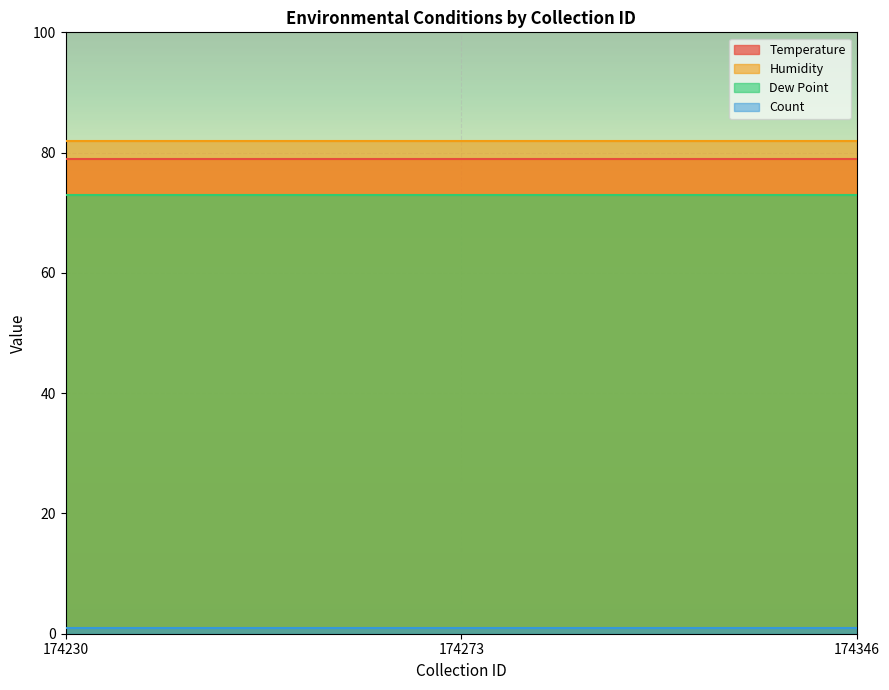

What is the approximate value of Count at 174230?

1